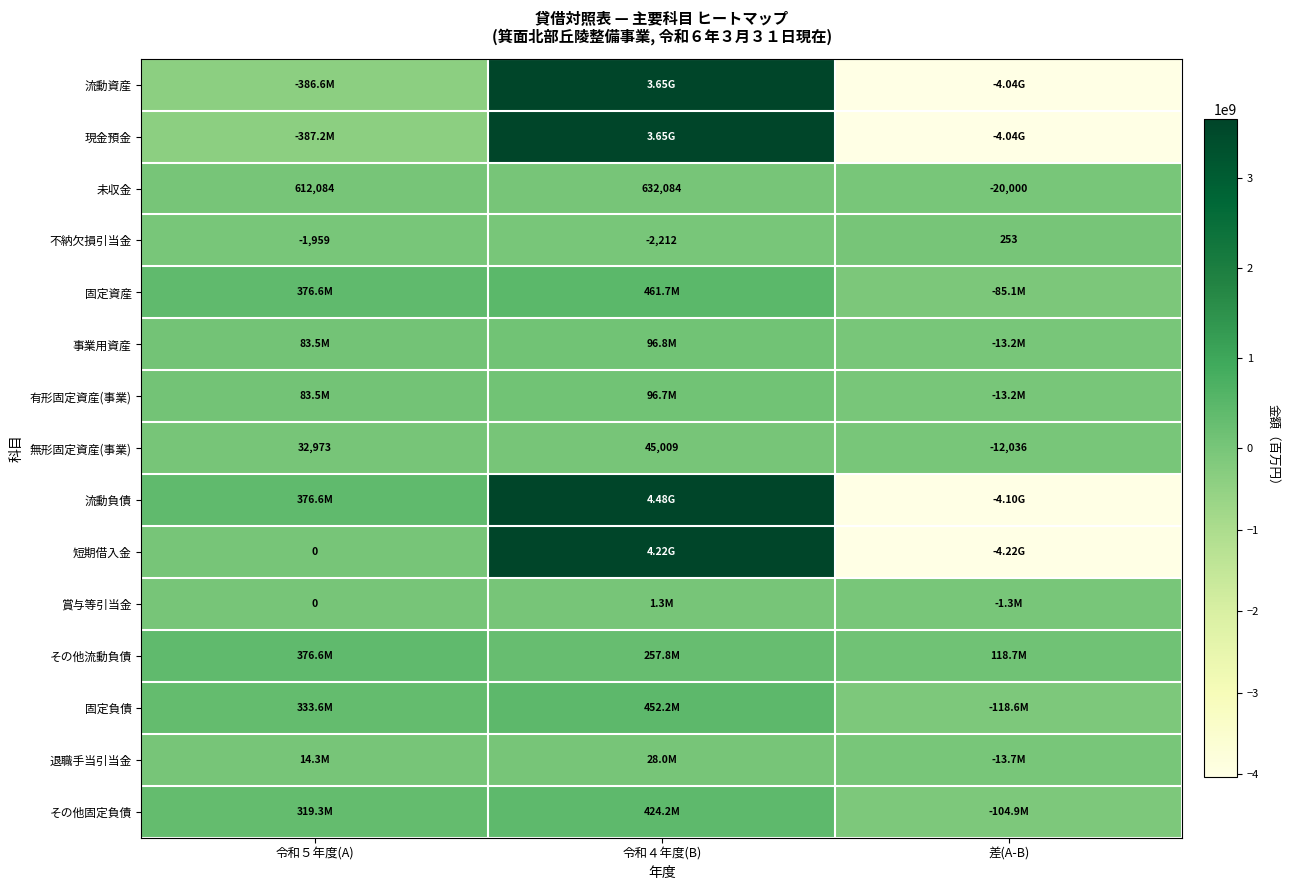

What is the sum of the 不納欠損引当金 values at 令和４年度(B) and 令和５年度(A)?

-4171